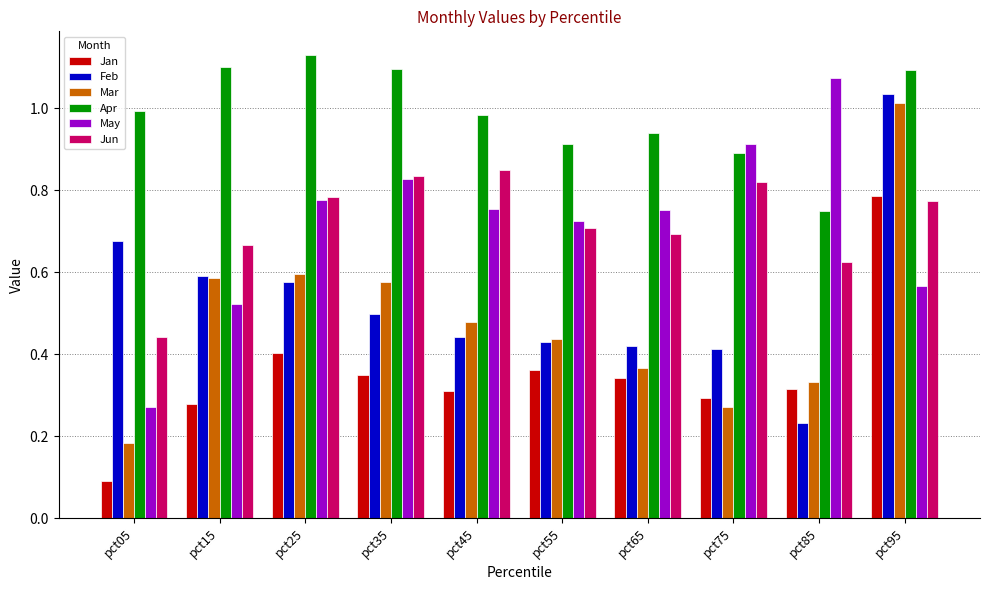

Count the number of data series in this chart.

6